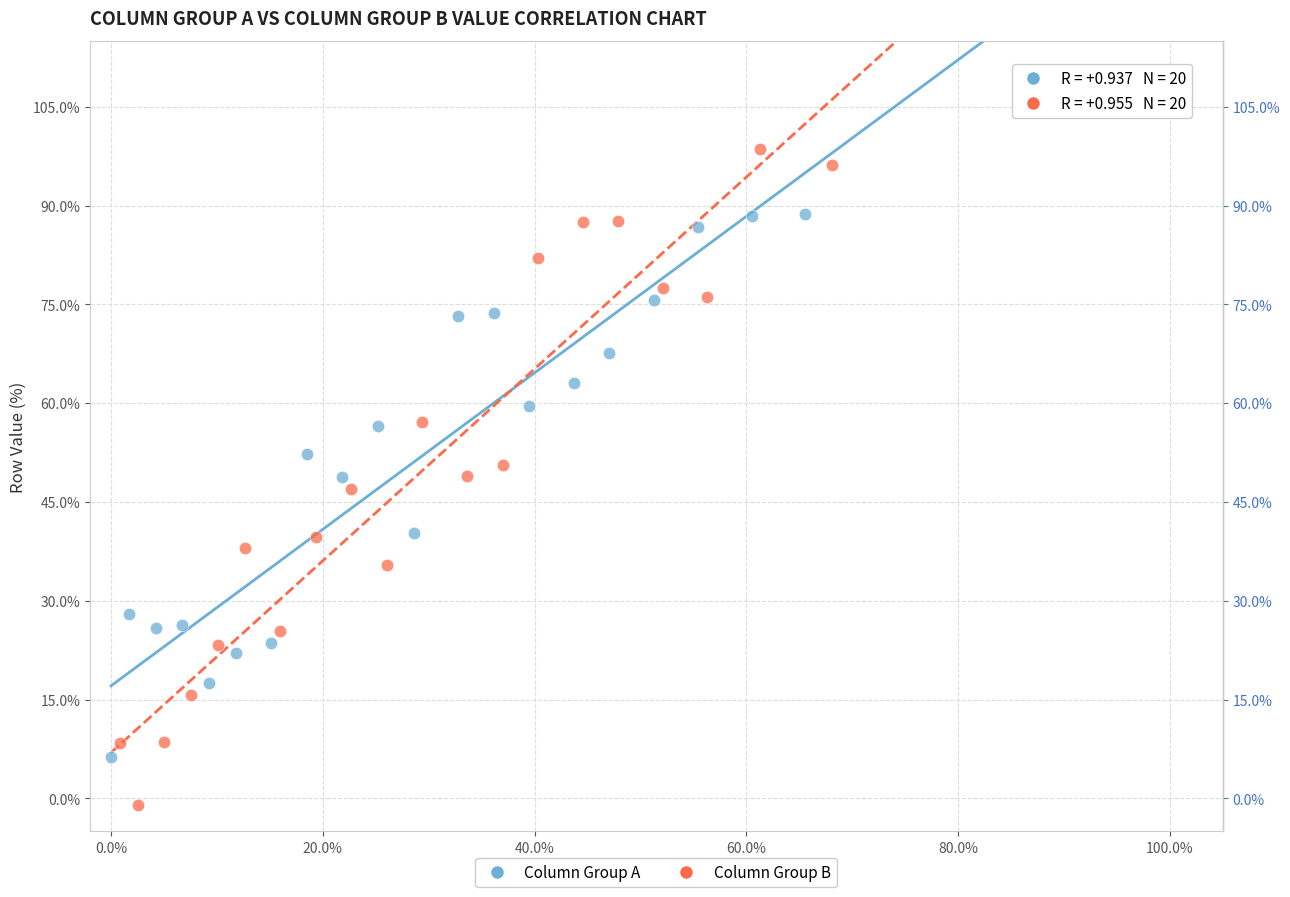

Which series has the largest Y range (max minus min)?

Column Group B